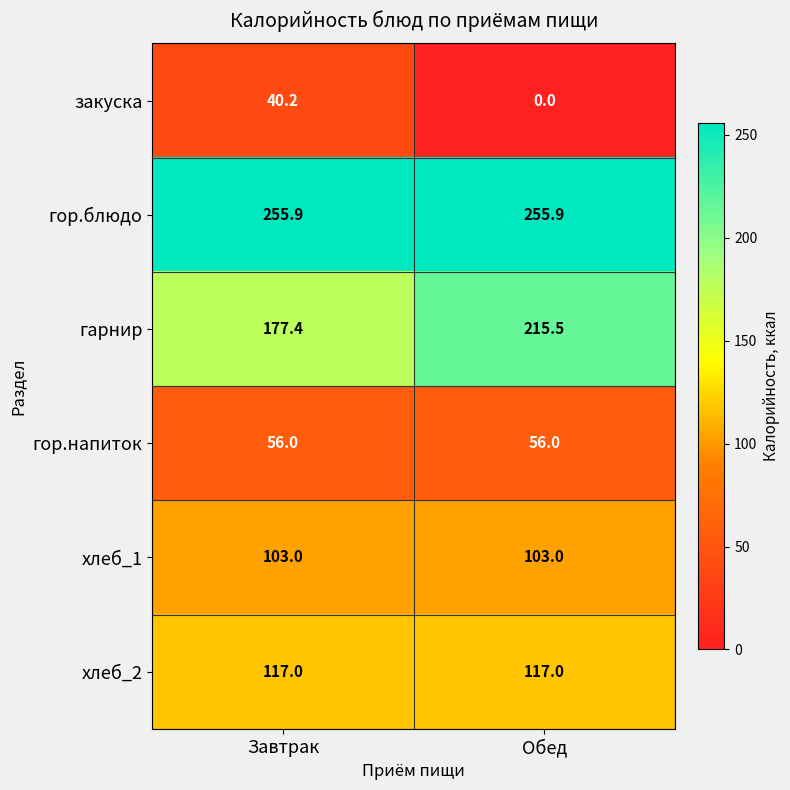

Which series changed the most between Завтрак and Обед?

закуска